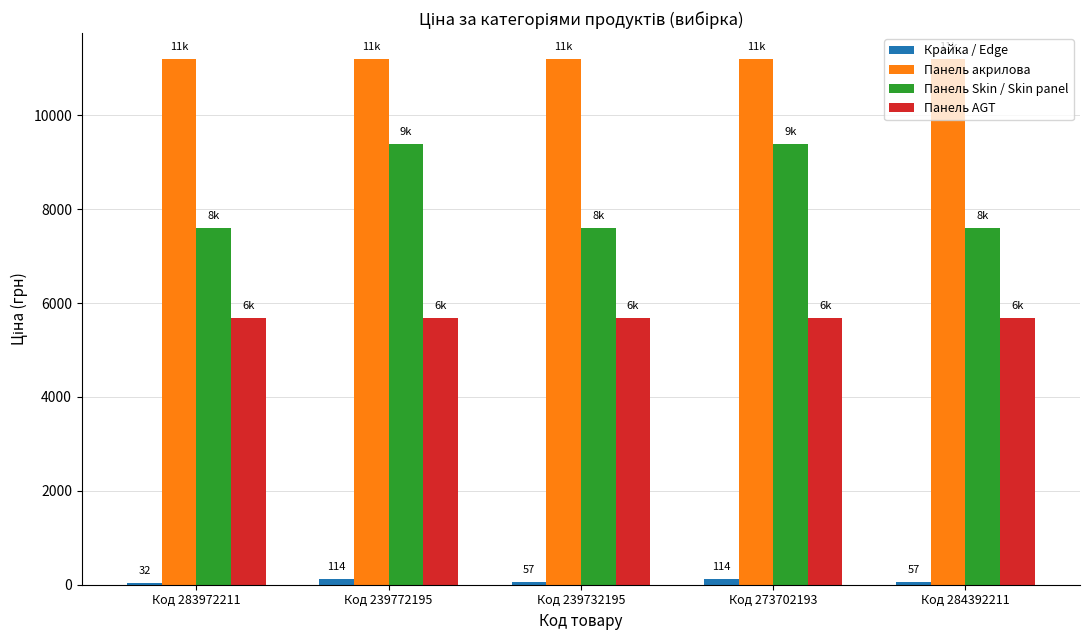

Is it true that Панель Skin / Skin panel equals 10639.7 at Код 239732195?

False